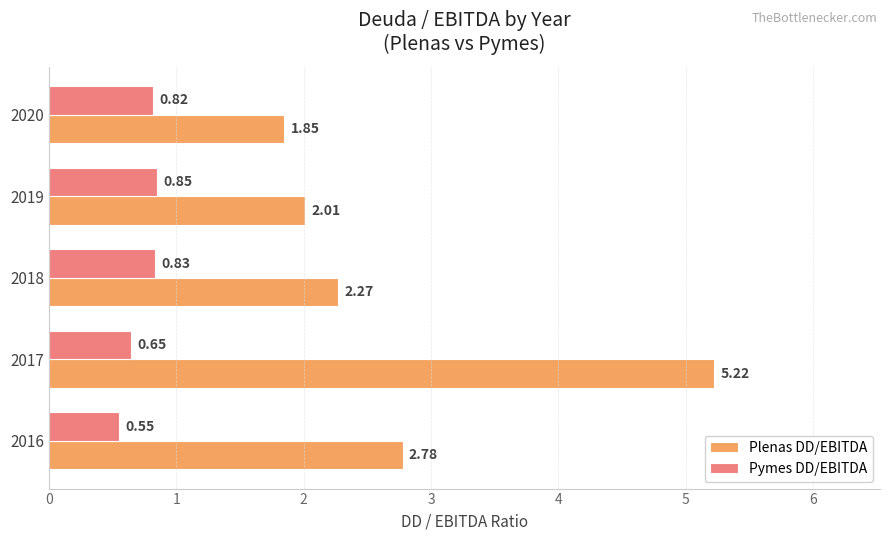

List the series in order of their peak value, lowest first.

Pymes DD/EBITDA, Plenas DD/EBITDA